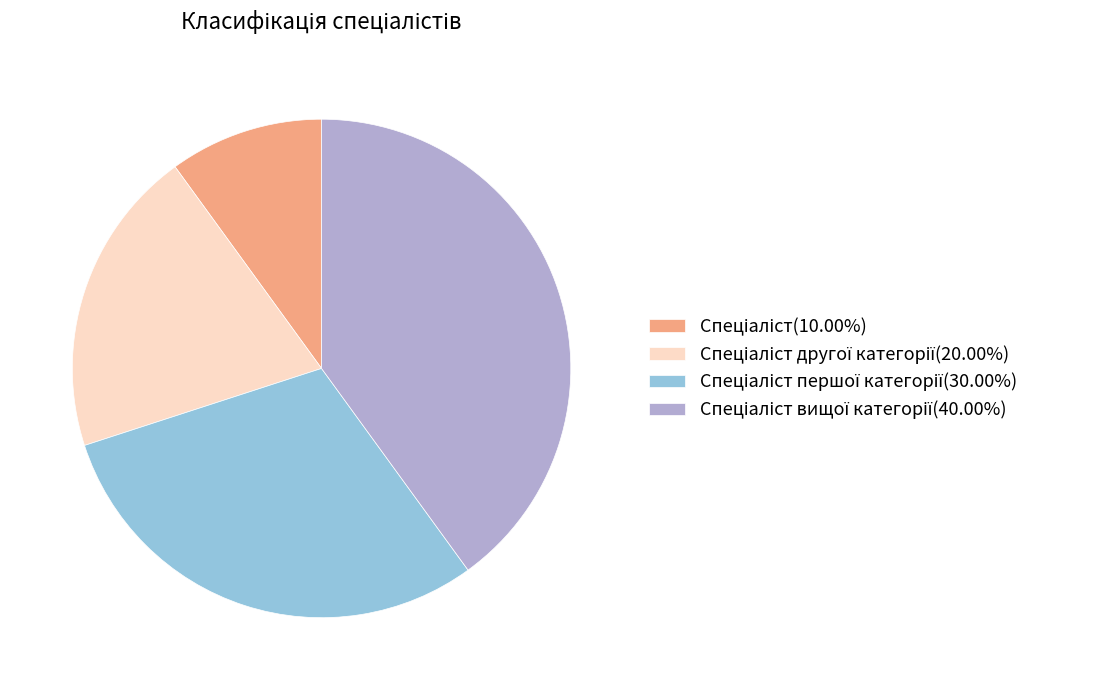

Does any single category account for the majority?

No